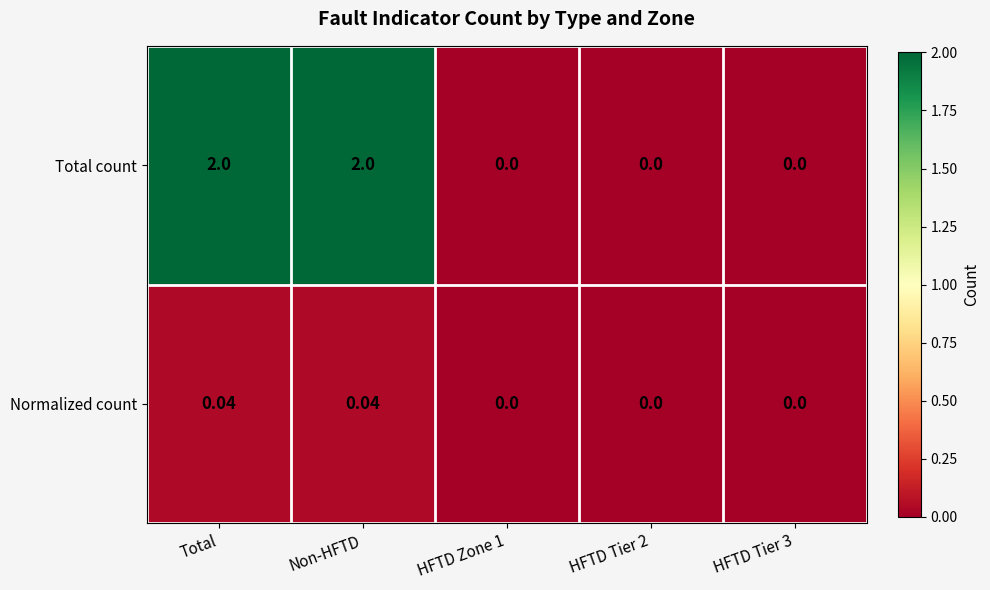

Which series has the widest spread of values?

Total count